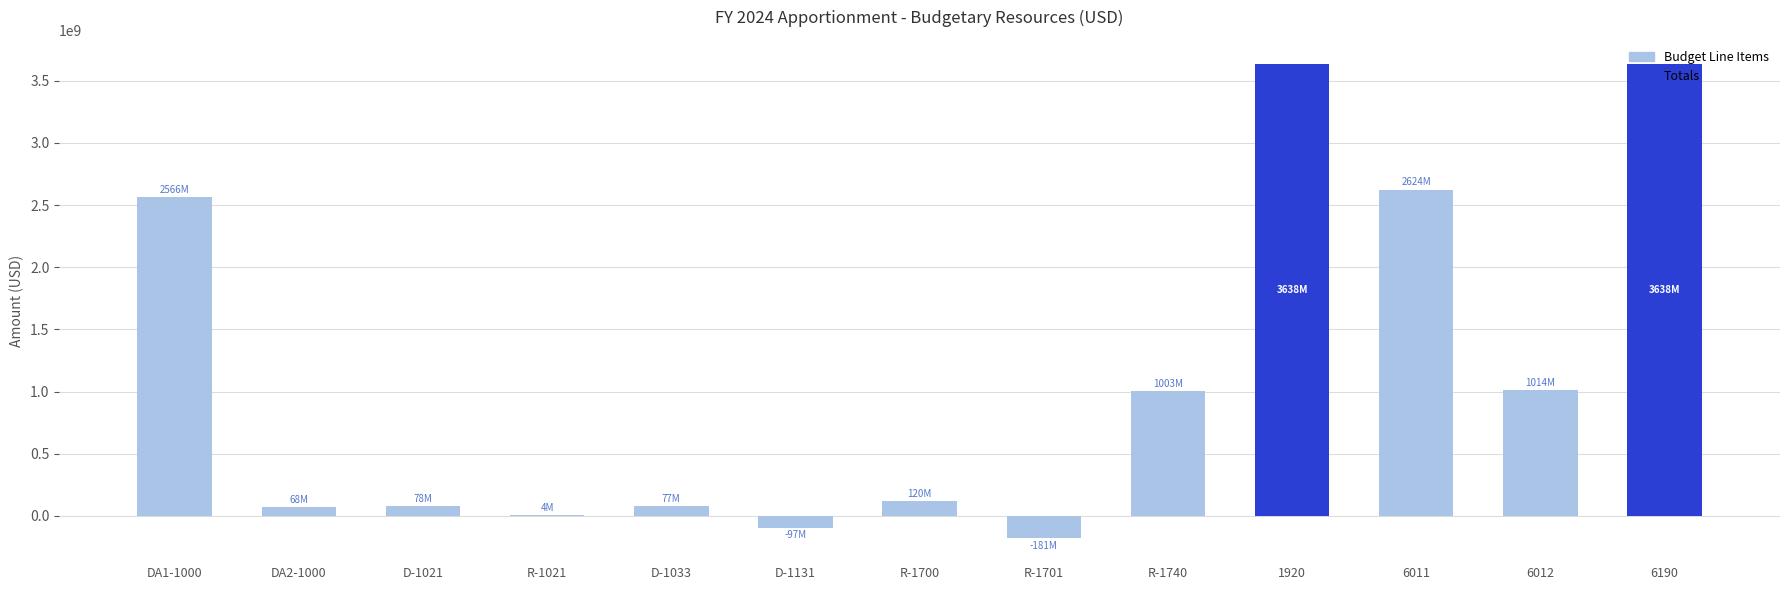

What is the maximum value shown in the chart?

3637653574